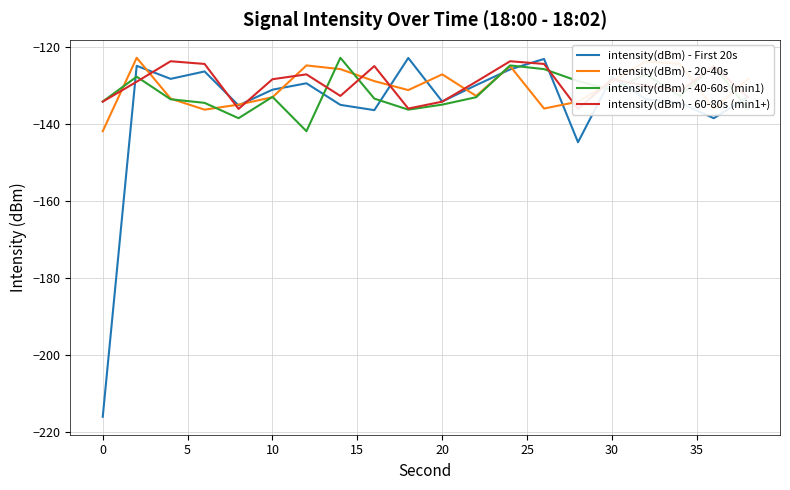

What is the minimum value for intensity(dBm) - First 20s?

-215.9